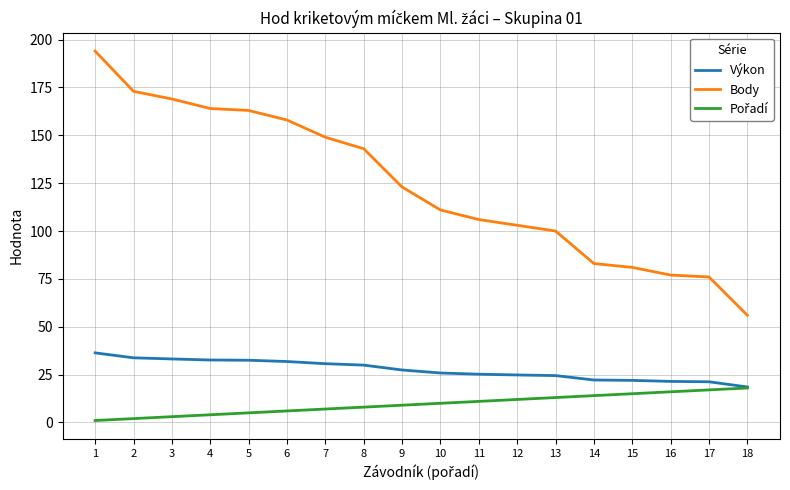

Which series changed the most between 5 and 7?

Body